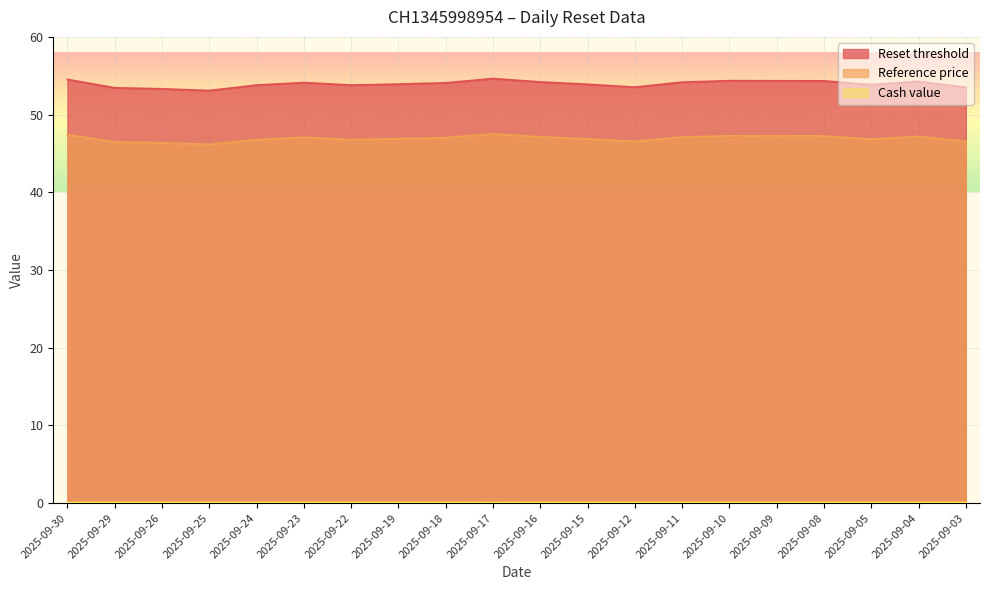

What is the total value across all series at 2025-09-26?

99.7